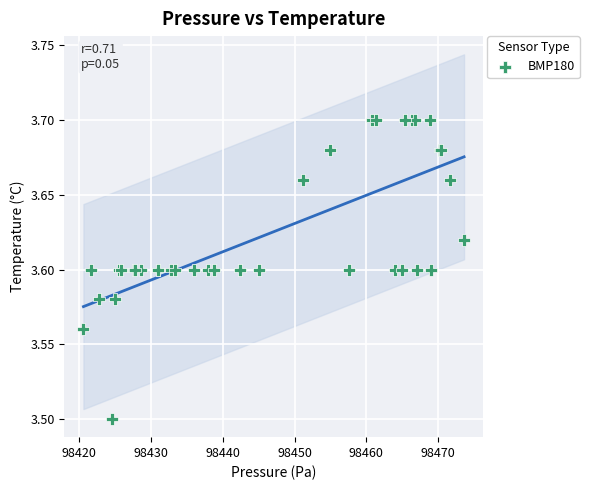

What Y value in the scatter plot is closest to 3?

3.5